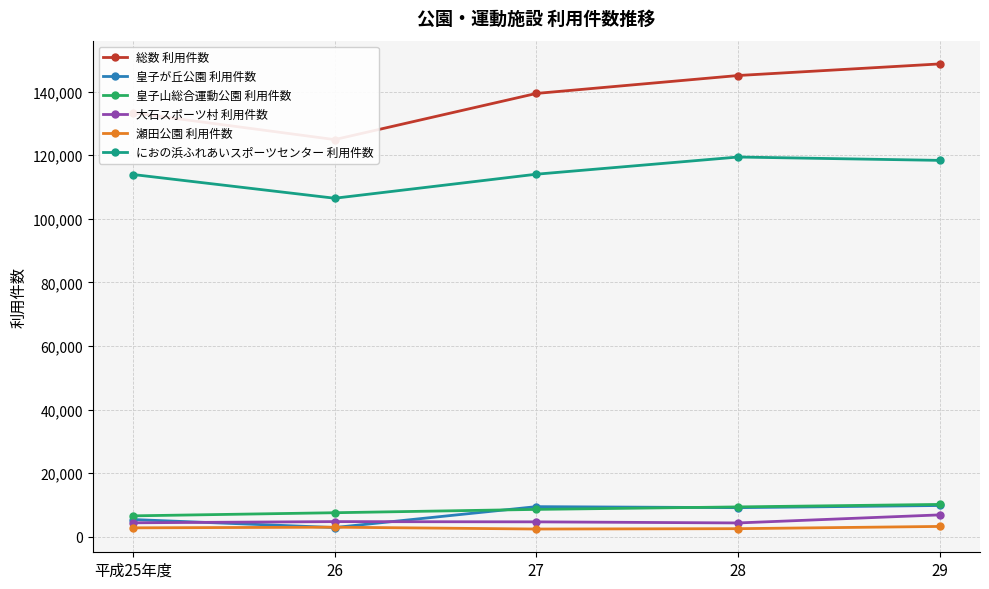

True or false: 瀬田公園 利用件数 and 皇子山総合運動公園 利用件数 intersect in this chart.

False